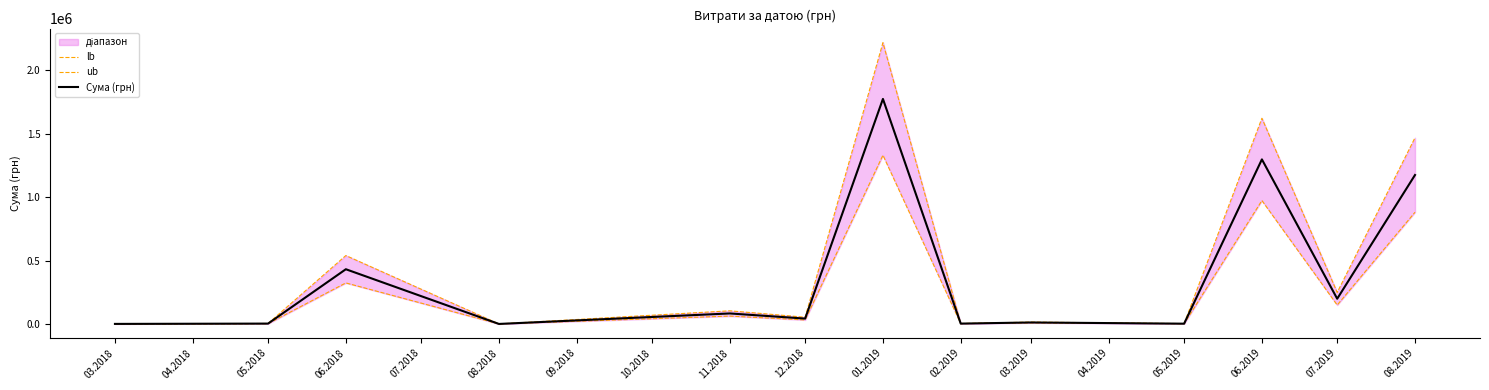

Is it true that Сума (грн) equals 303322.0 at 03.2019?

False